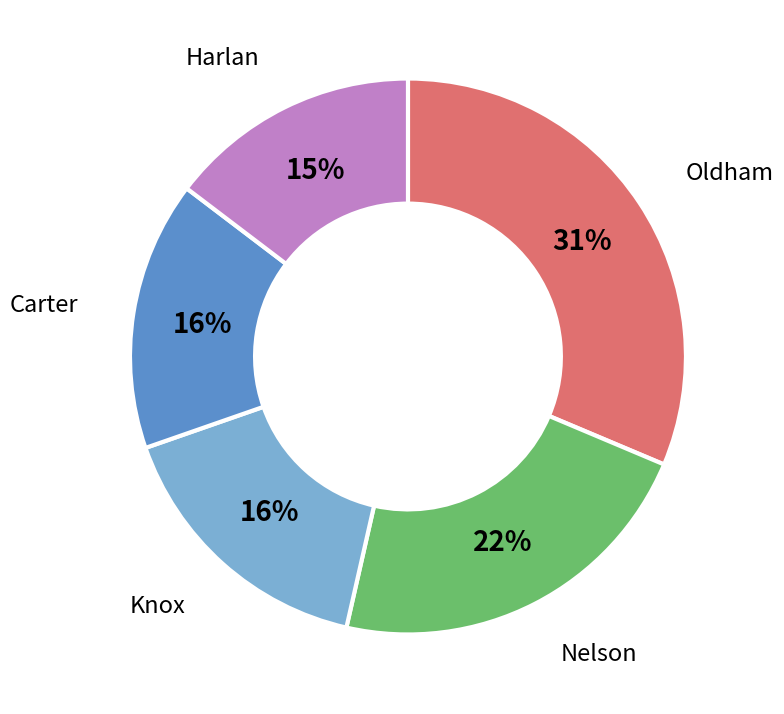

How many segments does this pie chart have?

5